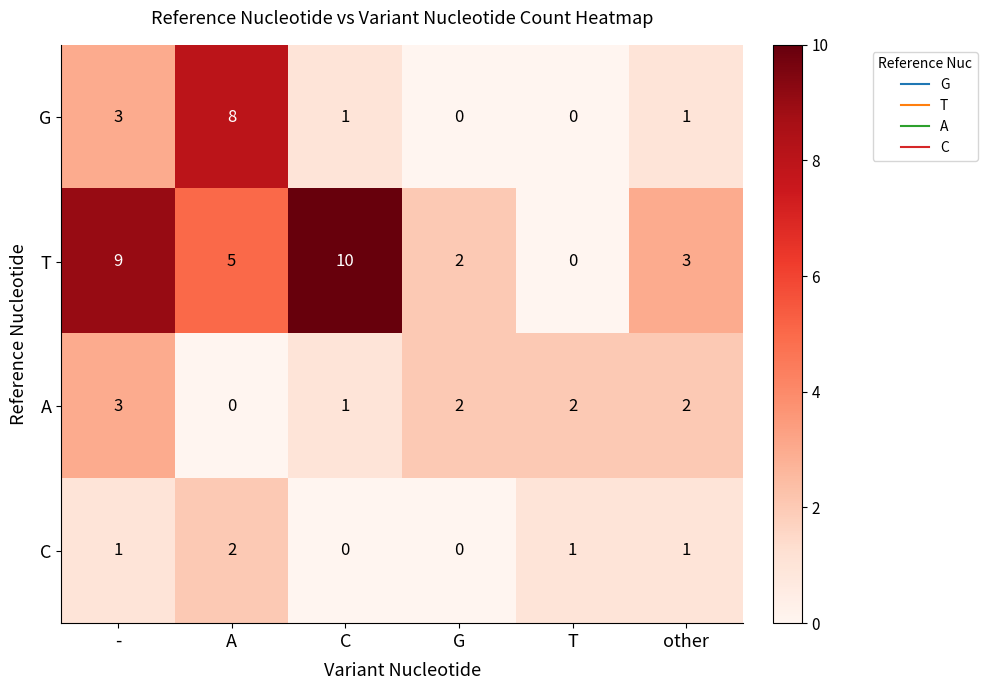

Rank the series at A from lowest to highest value.

A, C, T, G